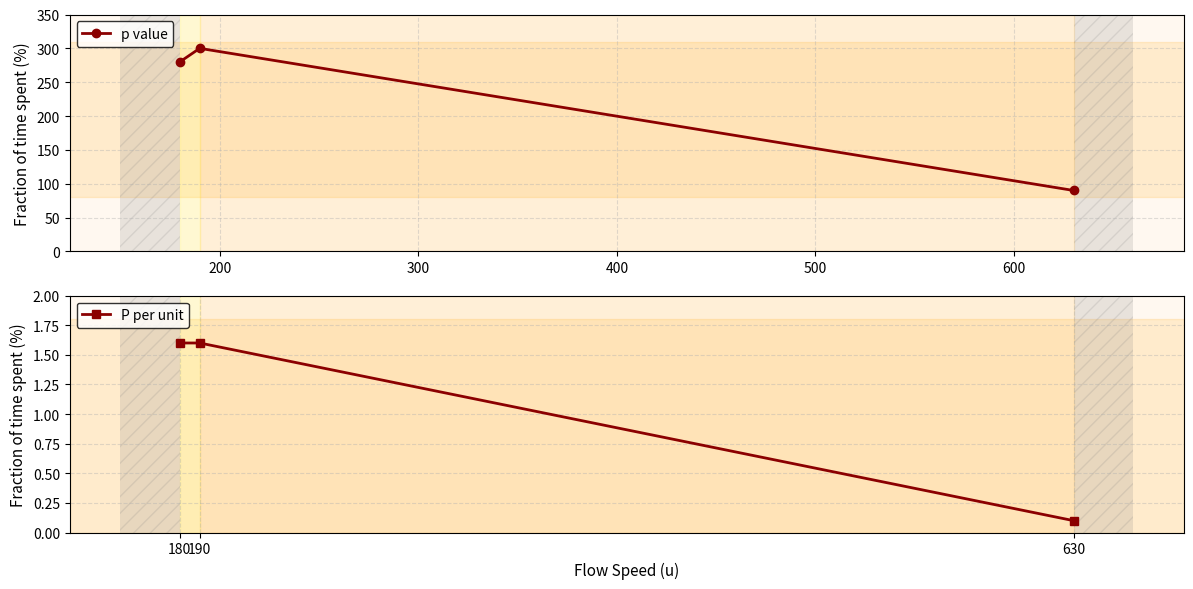

What is the value of the p value point at the 3rd from the left?

90